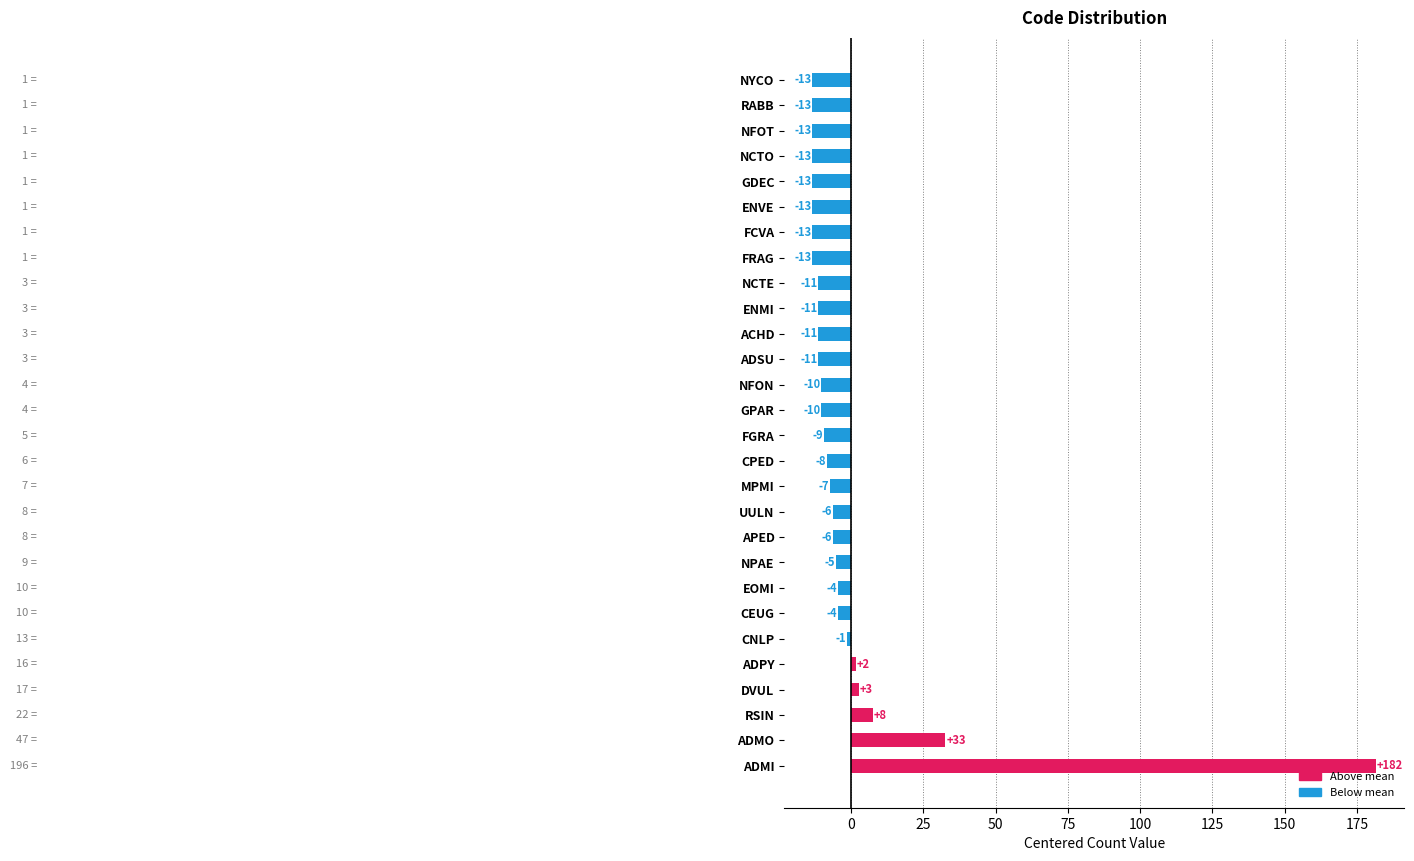

How many bars are there in total?

28